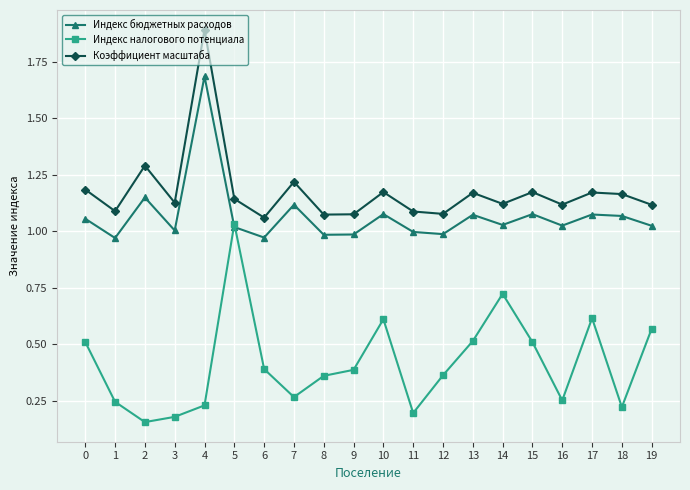

How many distinct data groups are displayed?

3